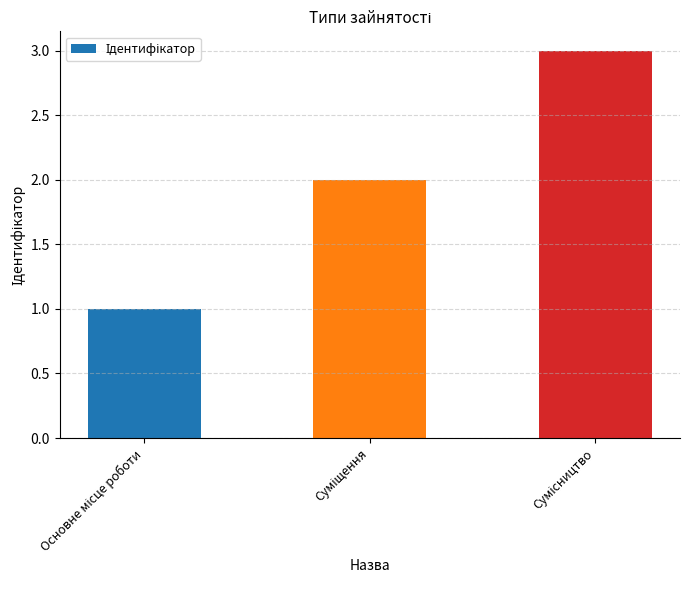

What is the sum of all values?

6